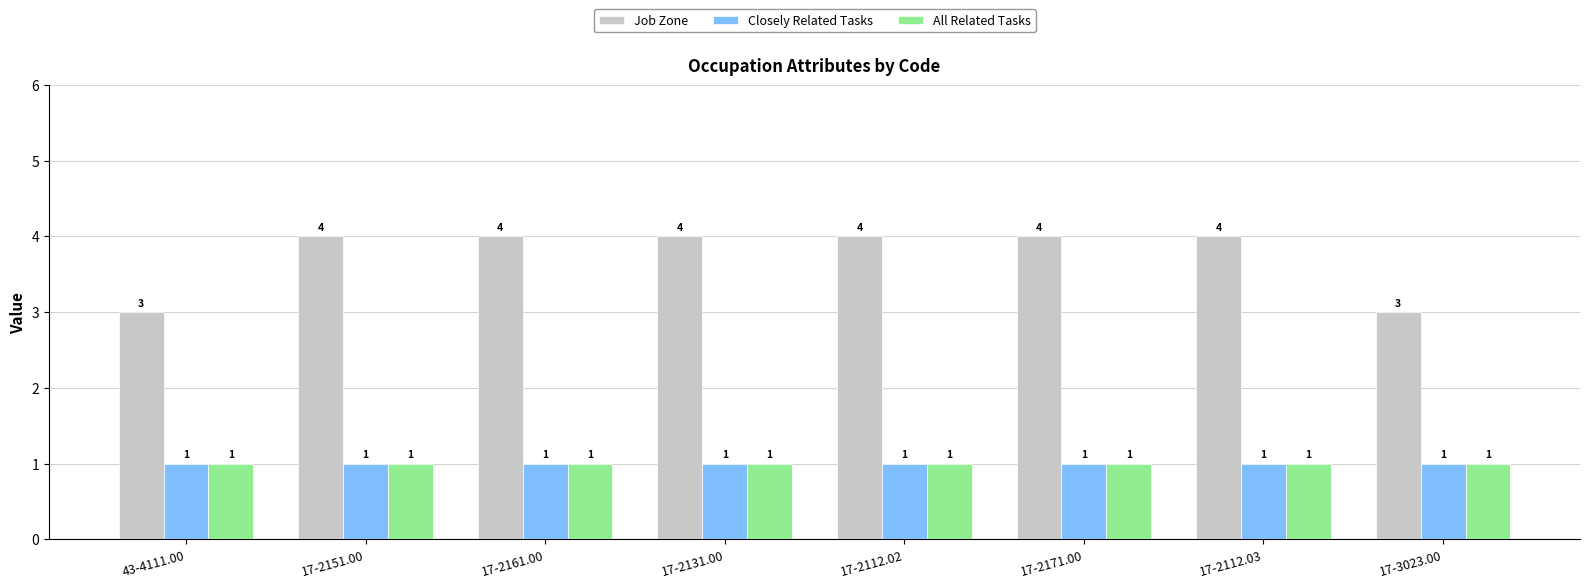

True or false: All Related Tasks has a value of 0 at 17-3023.00.

False